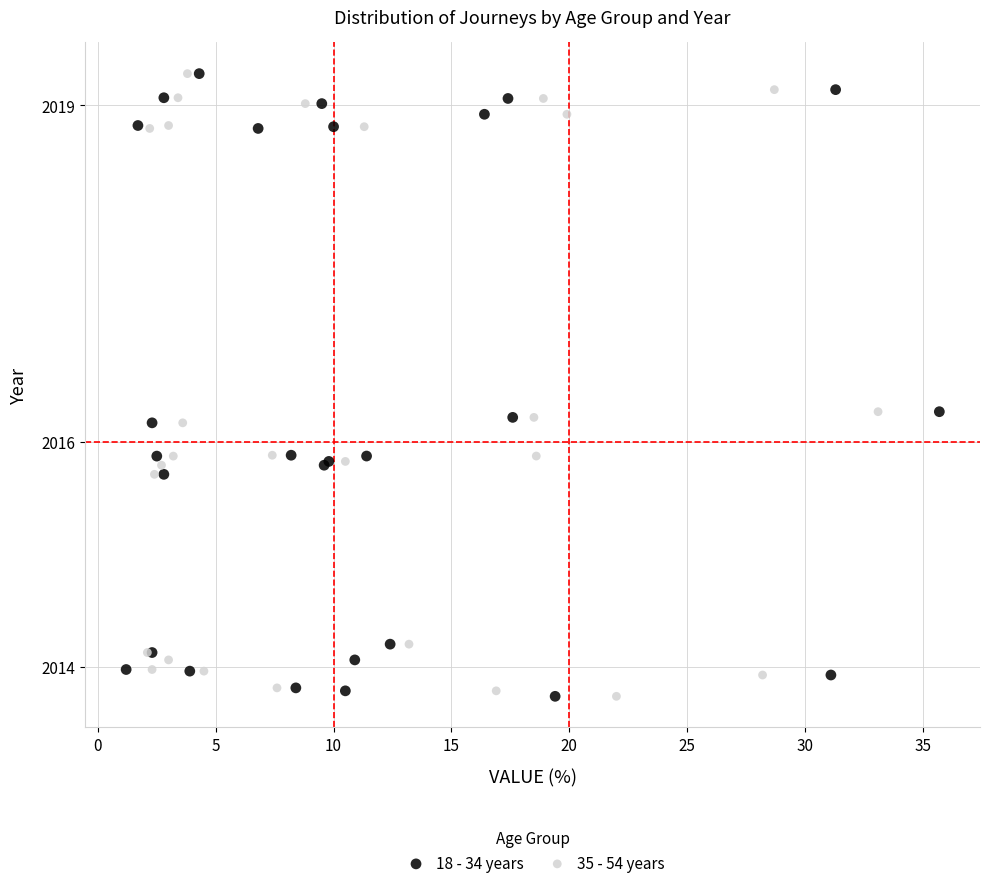

What are all the series names shown in the legend?

18 - 34 years, 35 - 54 years